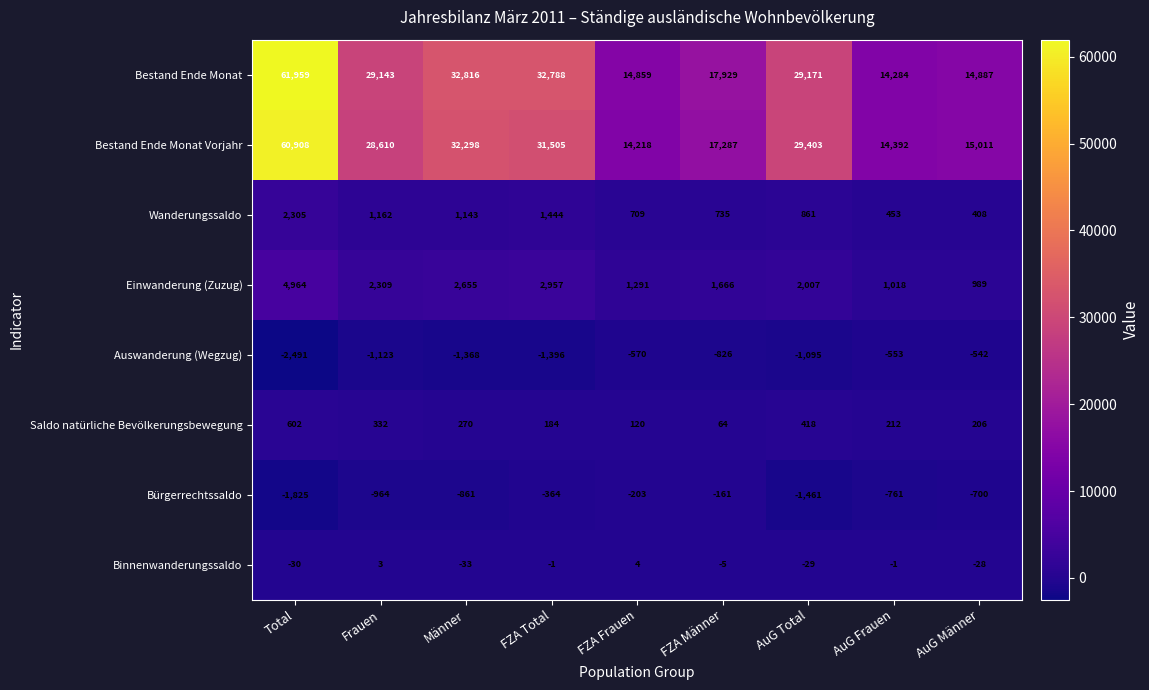

Rank the series by their maximum value, from highest to lowest.

Bestand Ende Monat, Bestand Ende Monat Vorjahr, Einwanderung (Zuzug), Wanderungssaldo, Saldo natürliche Bevölkerungsbewegung, Binnenwanderungssaldo, Bürgerrechtssaldo, Auswanderung (Wegzug)